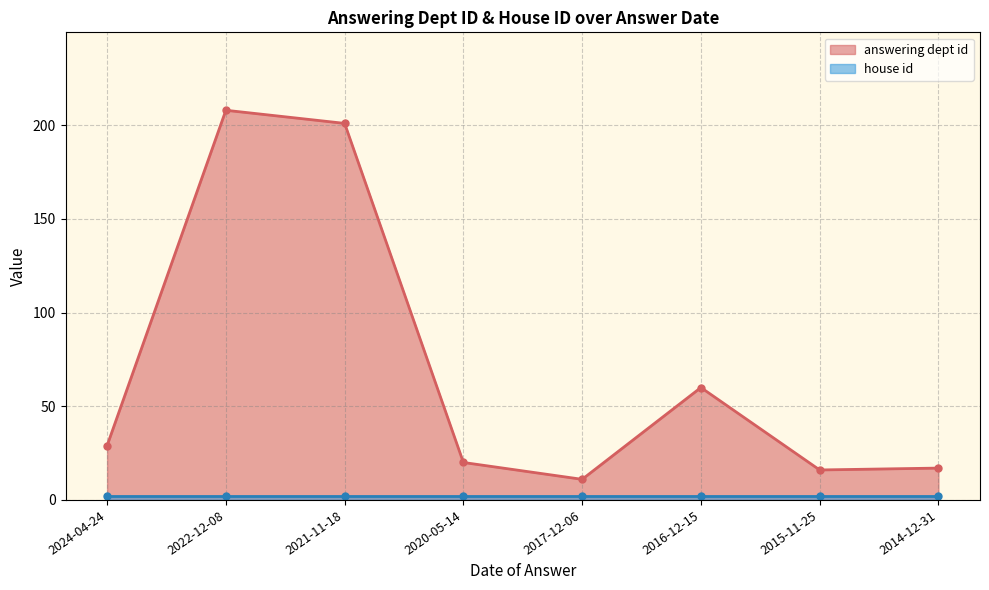

What is the difference between the highest and lowest values at 2014-12-31?

15